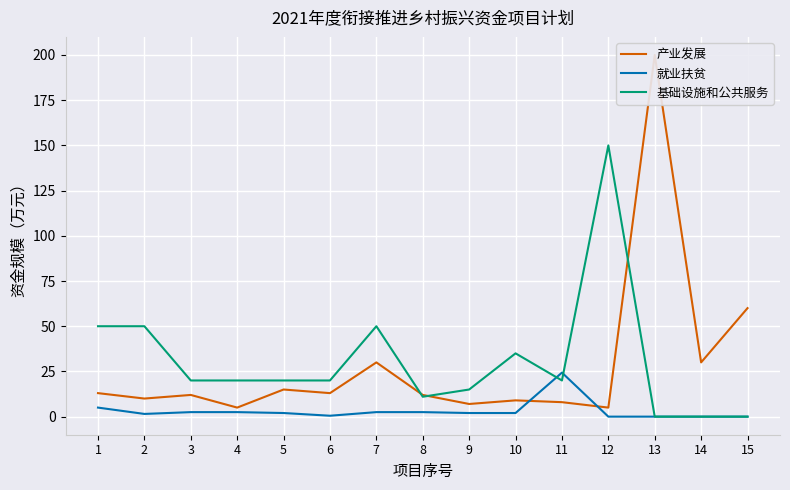

Which series has the largest total across all categories?

基础设施和公共服务